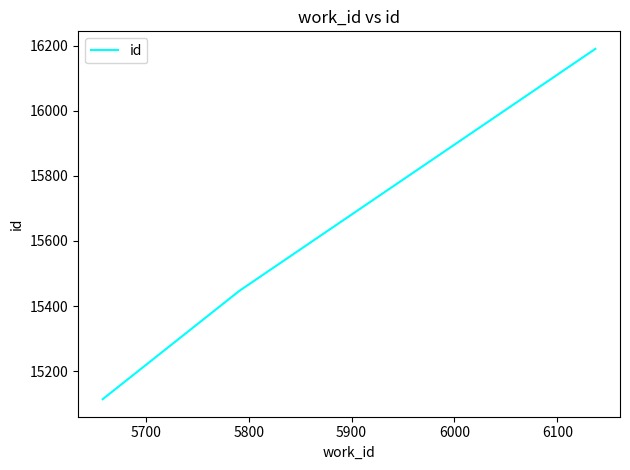

What is the maximum value shown in the chart?

16190